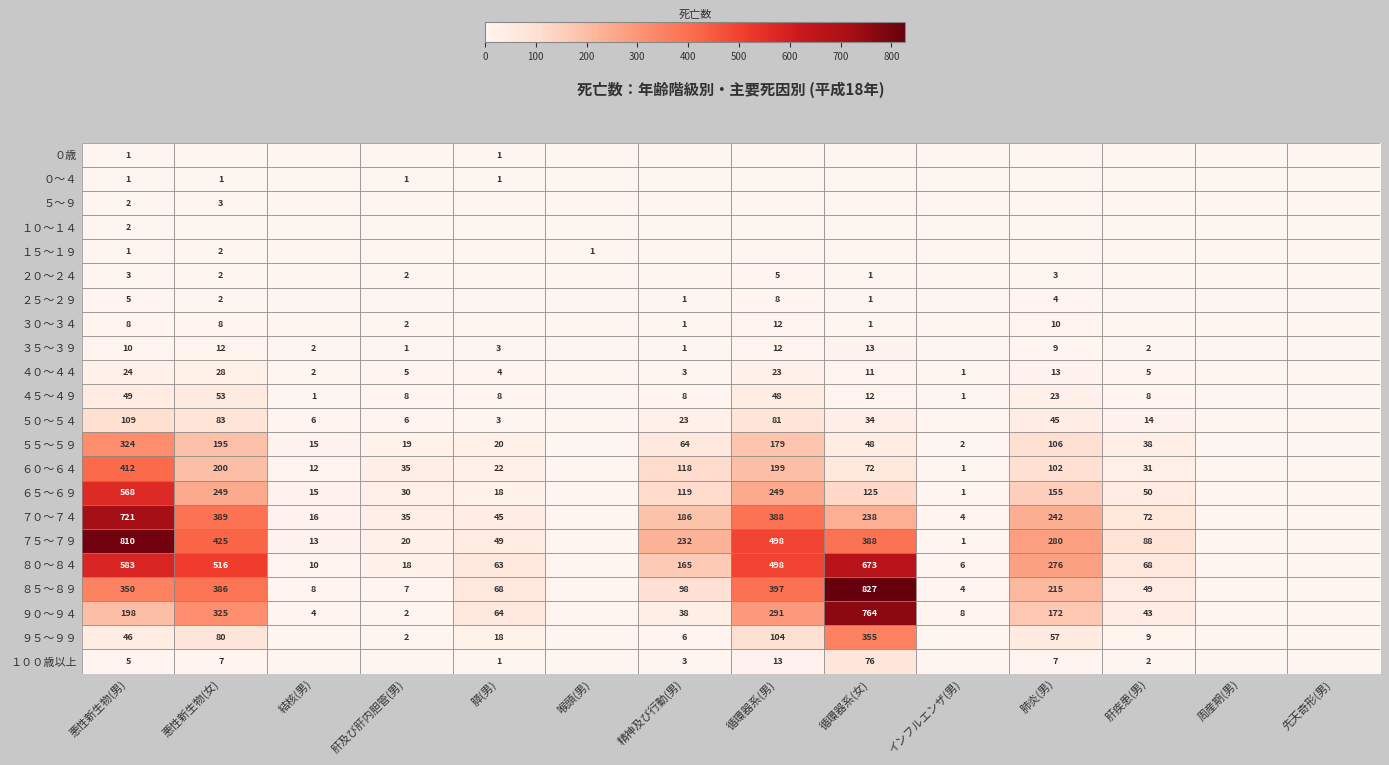

What is the sum of the ９０～９４ values at 膵(男) and 悪性新生物(女)?

389